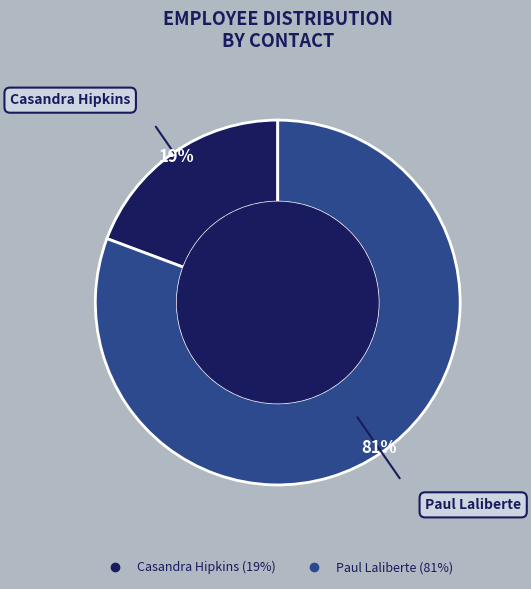

To the nearest percent, what is the combined percentage of Casandra Hipkins and Paul Laliberte?

100%